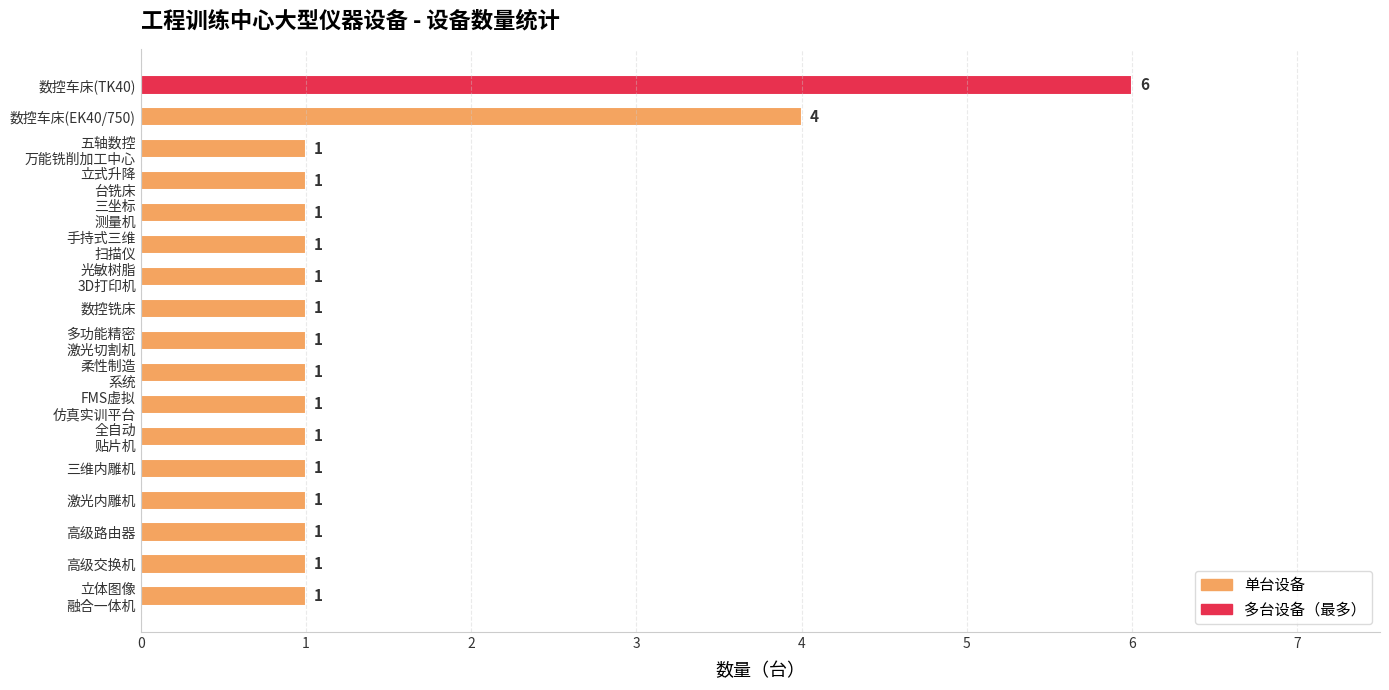

What is the sum of all values?

25